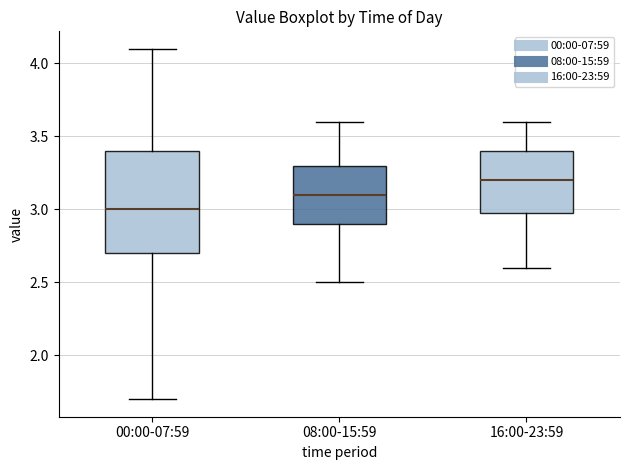

Reading left to right, read every box against the y-axis: the position of its median line, the range the box covers, and the ends of its whiskers. The values are not printed on the chart, so give them approximately, as read against the axis.

00:00-07:59: median 3.0, box 2.7 to 3.4, whiskers 1.7 to 4.1
08:00-15:59: median 3.1, box 2.9 to 3.3, whiskers 2.5 to 3.6
16:00-23:59: median 3.2, box 3.0 to 3.4, whiskers 2.6 to 3.6